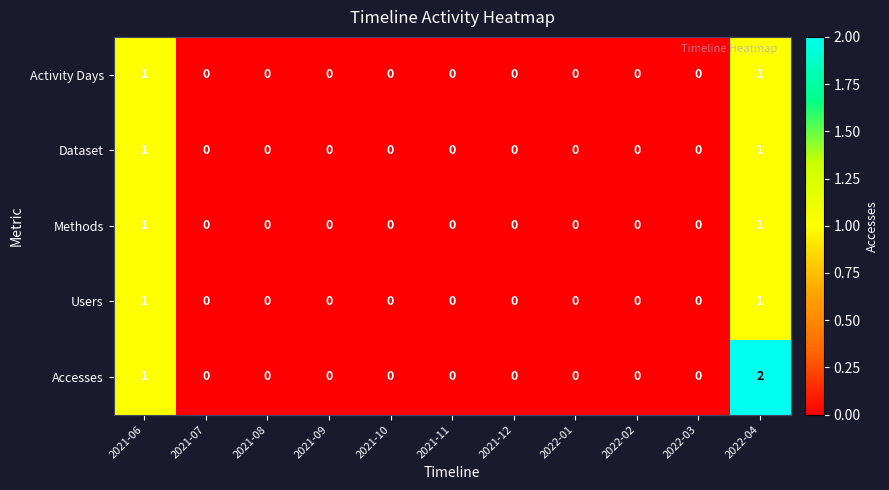

Which series has the largest range (max minus min)?

Accesses